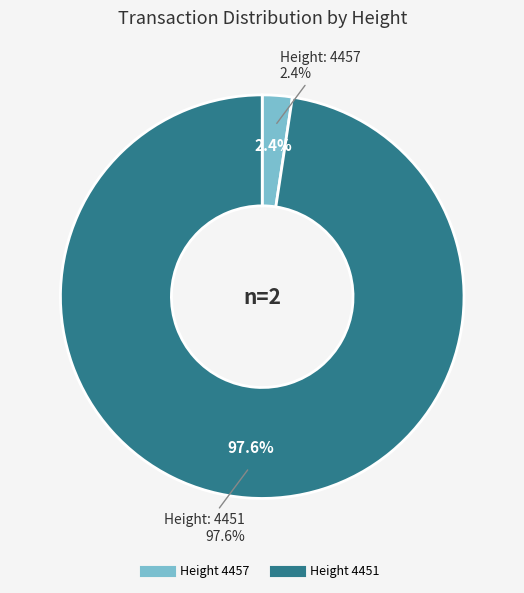

What percentage is the 4451 slice, to the nearest percent?

98%